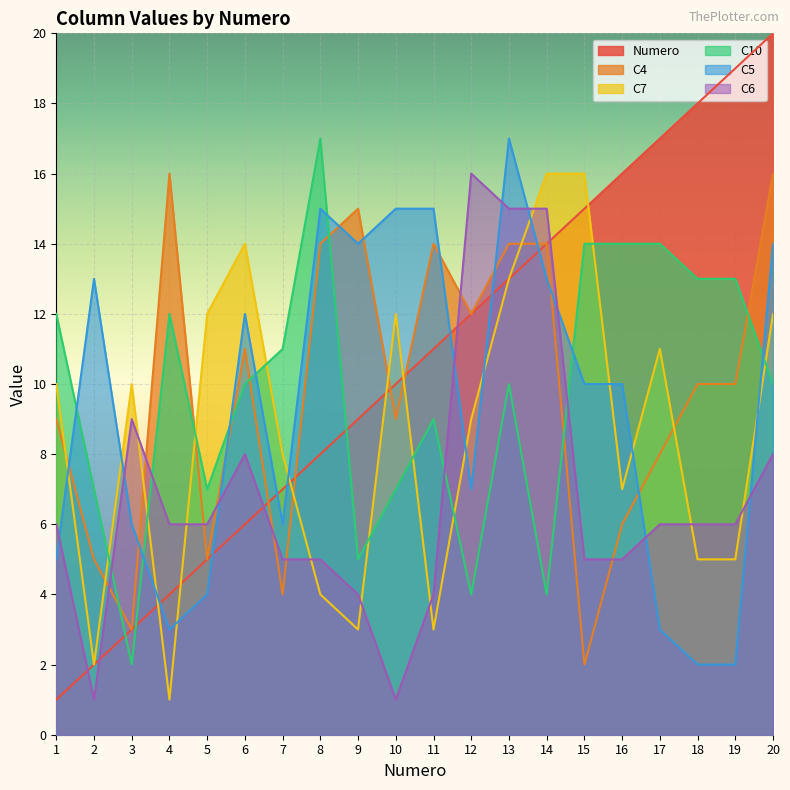

Which label corresponds to the largest value in the chart?

20